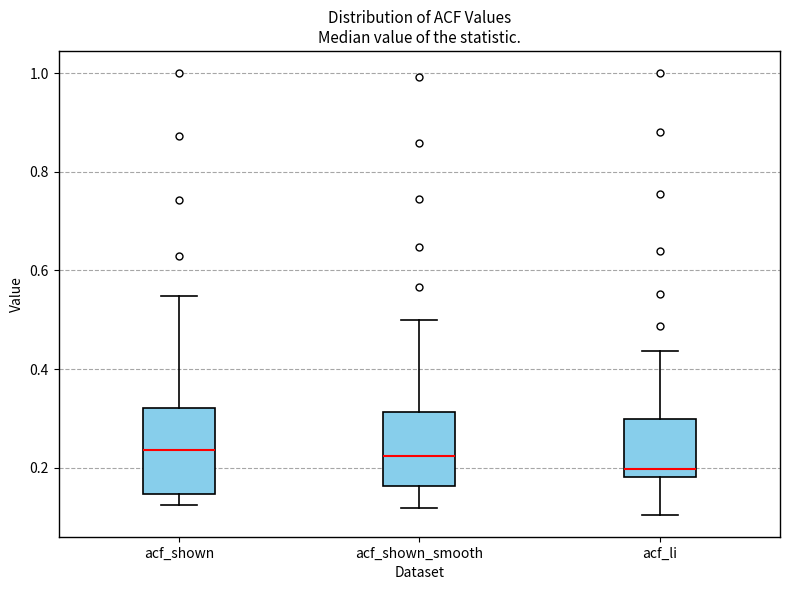

Where does the upper whisker of the box for acf_shown_smooth end on the y-axis? The values are not printed on the chart, so give them approximately, as read against the axis.

0.50